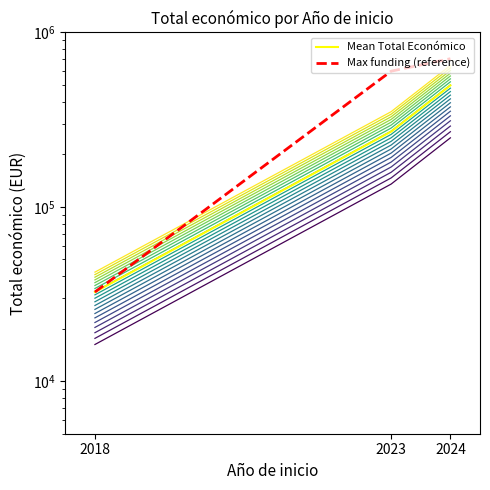

Rank the categories by Mean Total Económico value from lowest to highest.

2018, 2023, 2024